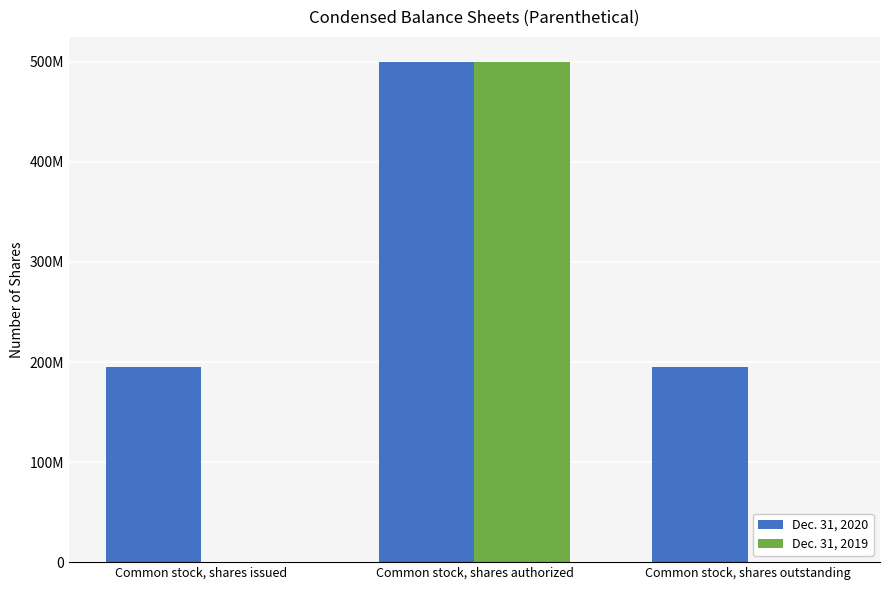

Does the chart contain stacked bars?

No